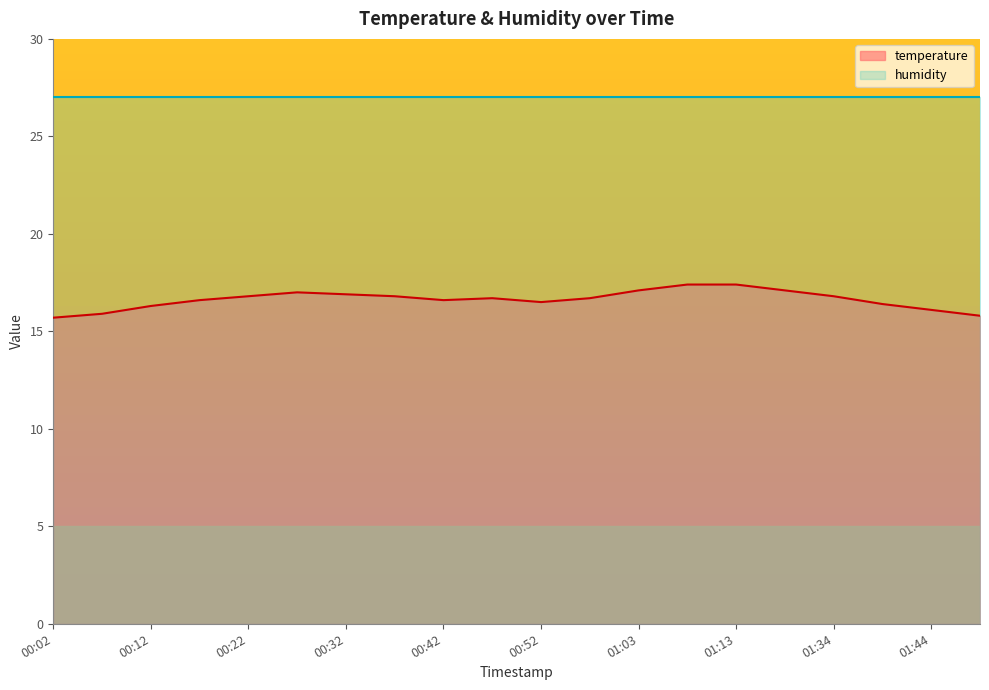

What is the change in value from 00:07 to 01:34?

+0.9